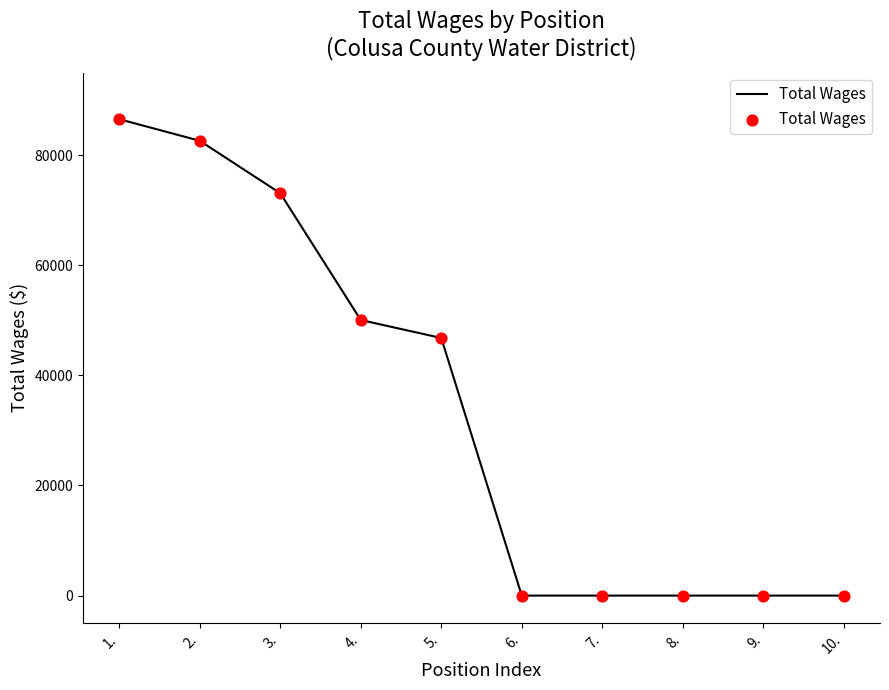

Between 2. and 3., which is larger?

2.